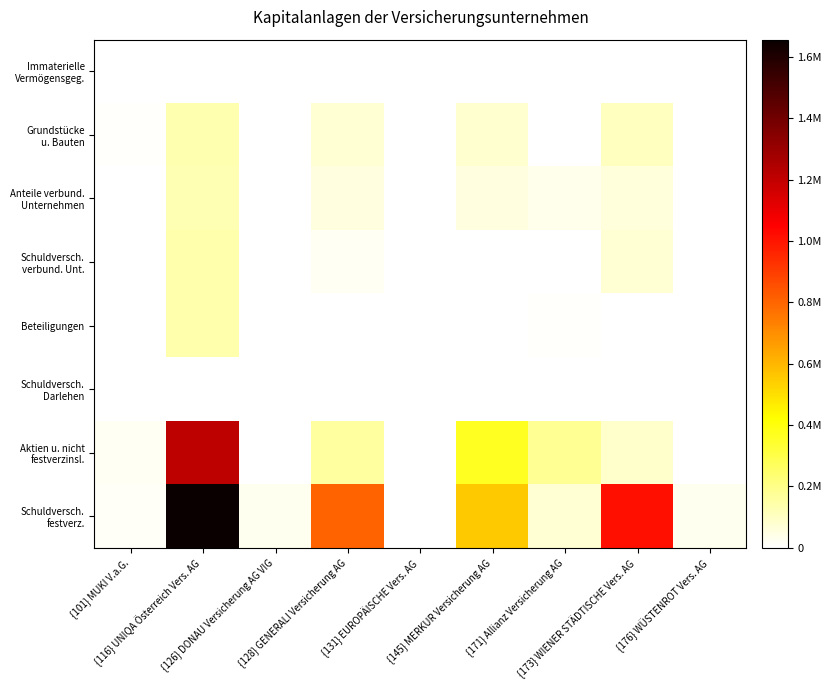

Between {128} GENERALI Versicherung AG and {145} MERKUR Versicherung AG, which series saw the biggest shift?

Schuldversch. festverz.